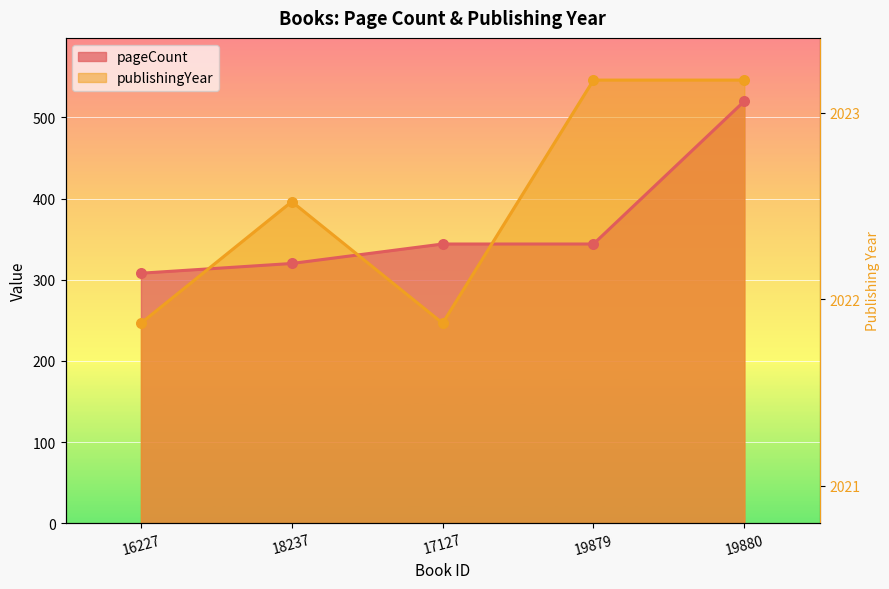

Which series has the largest total across all categories?

publishingYear